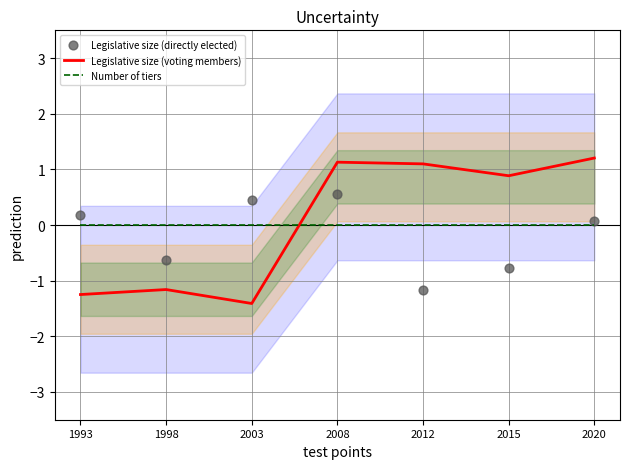

At how many categories does at least one series exceed 0?

6